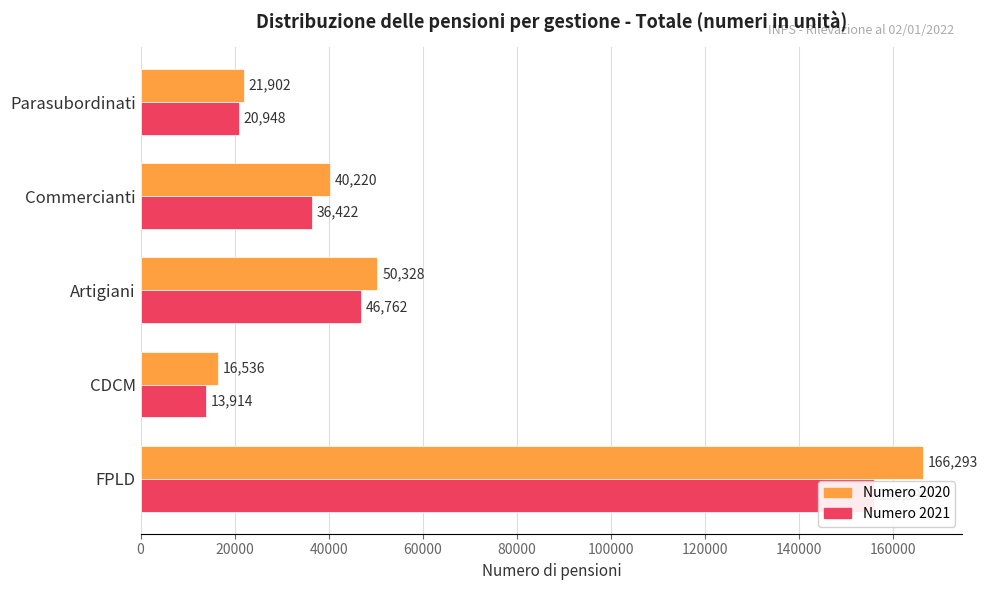

Reading right to left, list all the values displayed in this chart.

Numero 2020: 21902	40220	50328	16536	166293
Numero 2021: 20948	36422	46762	13914	155890